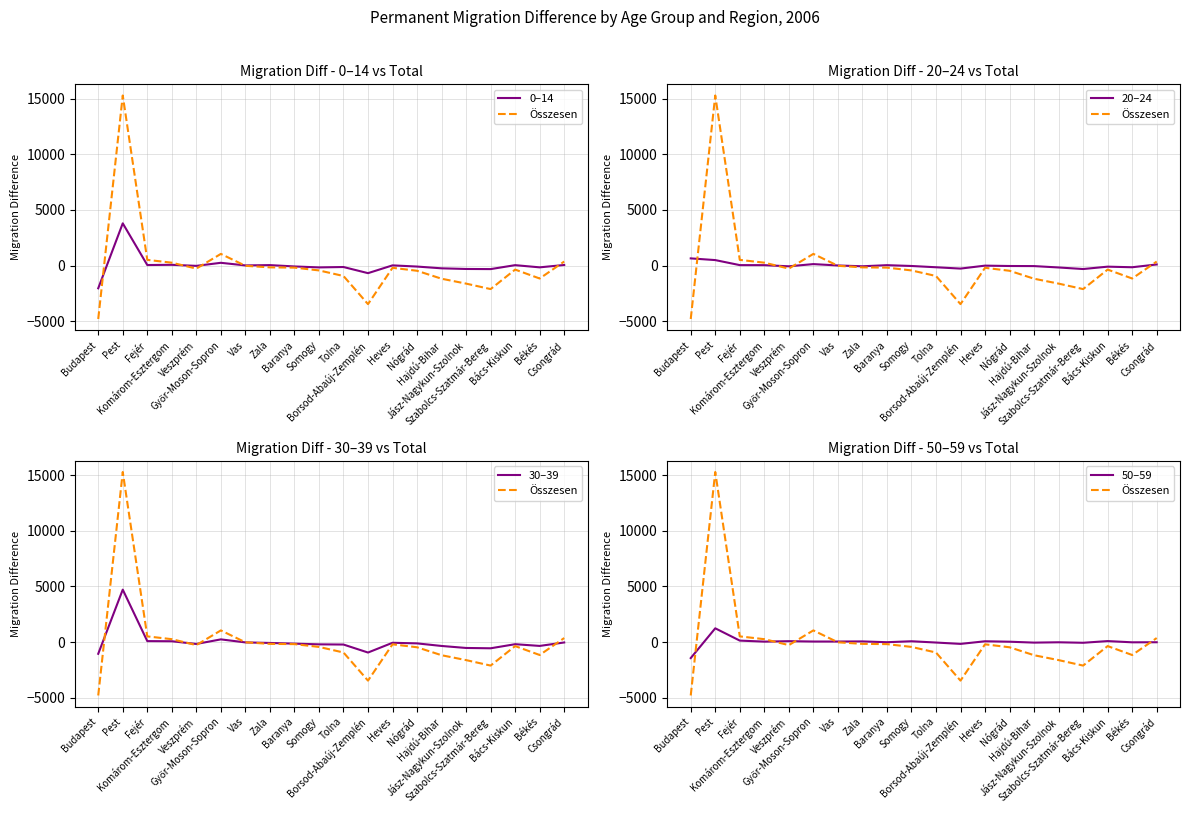

What is the difference between the second highest and second lowest values in the 20–24 series?

764